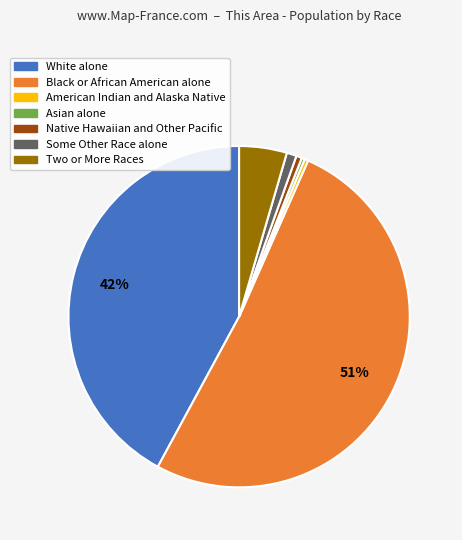

Which has a higher value, Two or More Races or American Indian and Alaska Native?

Two or More Races